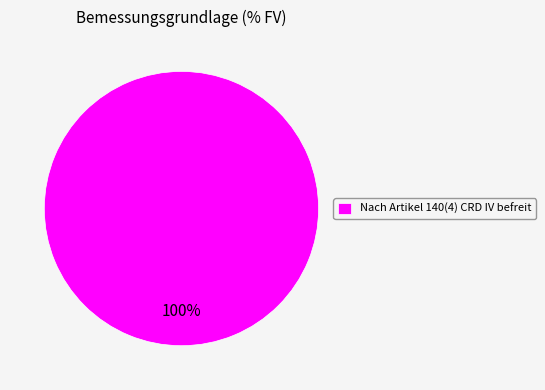

The Nach Artikel 140(4) CRD IV befreit slice represents 100% of the pie. True or false?

True